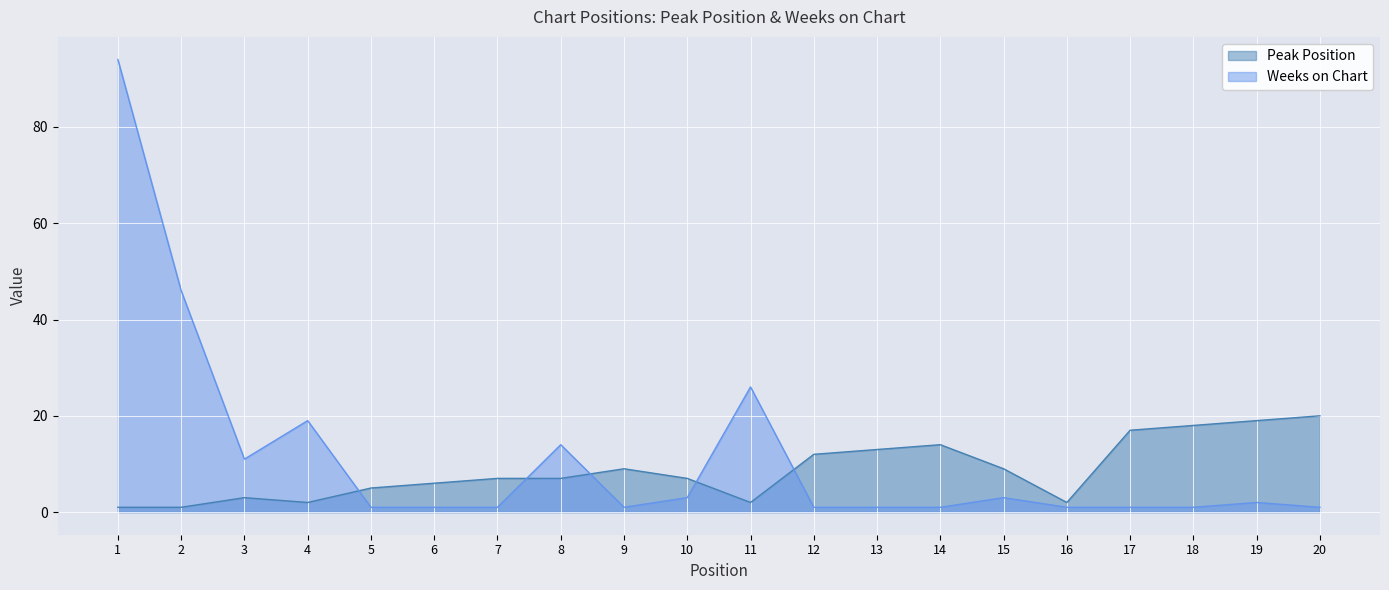

True or false: Peak Position and Weeks on Chart cross at least once.

True